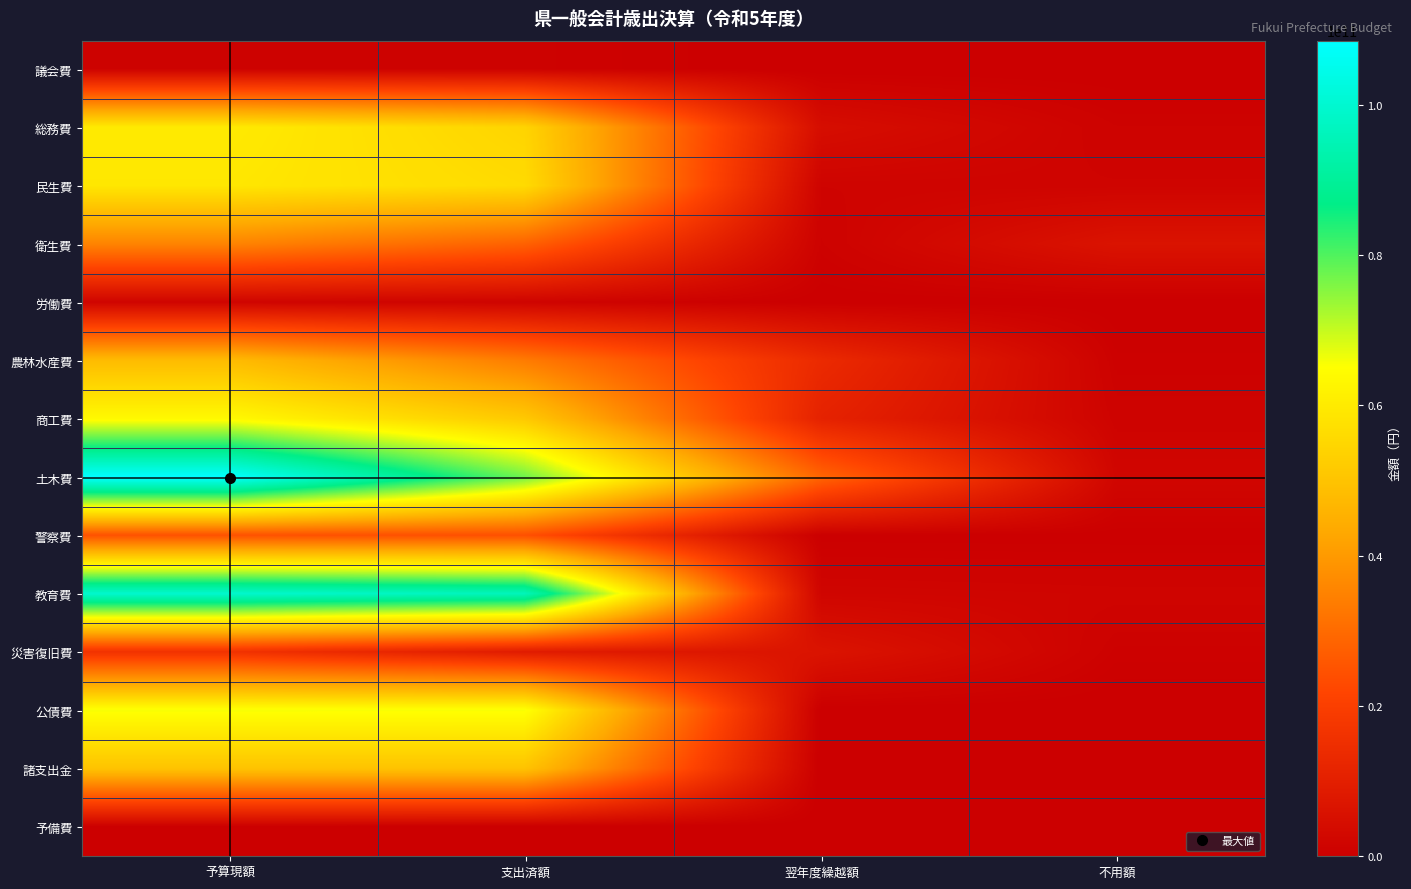

At how many categories does at least one series exceed 24656665970?

3